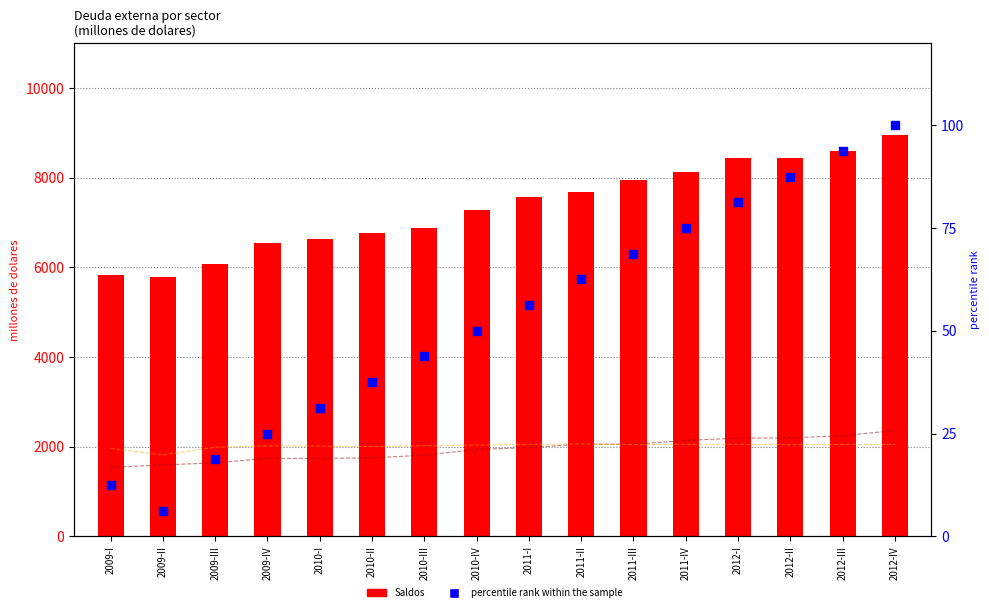

Is the value of Saldos at 2010-II greater than the value of Gobierno General at 2011-I?

Yes